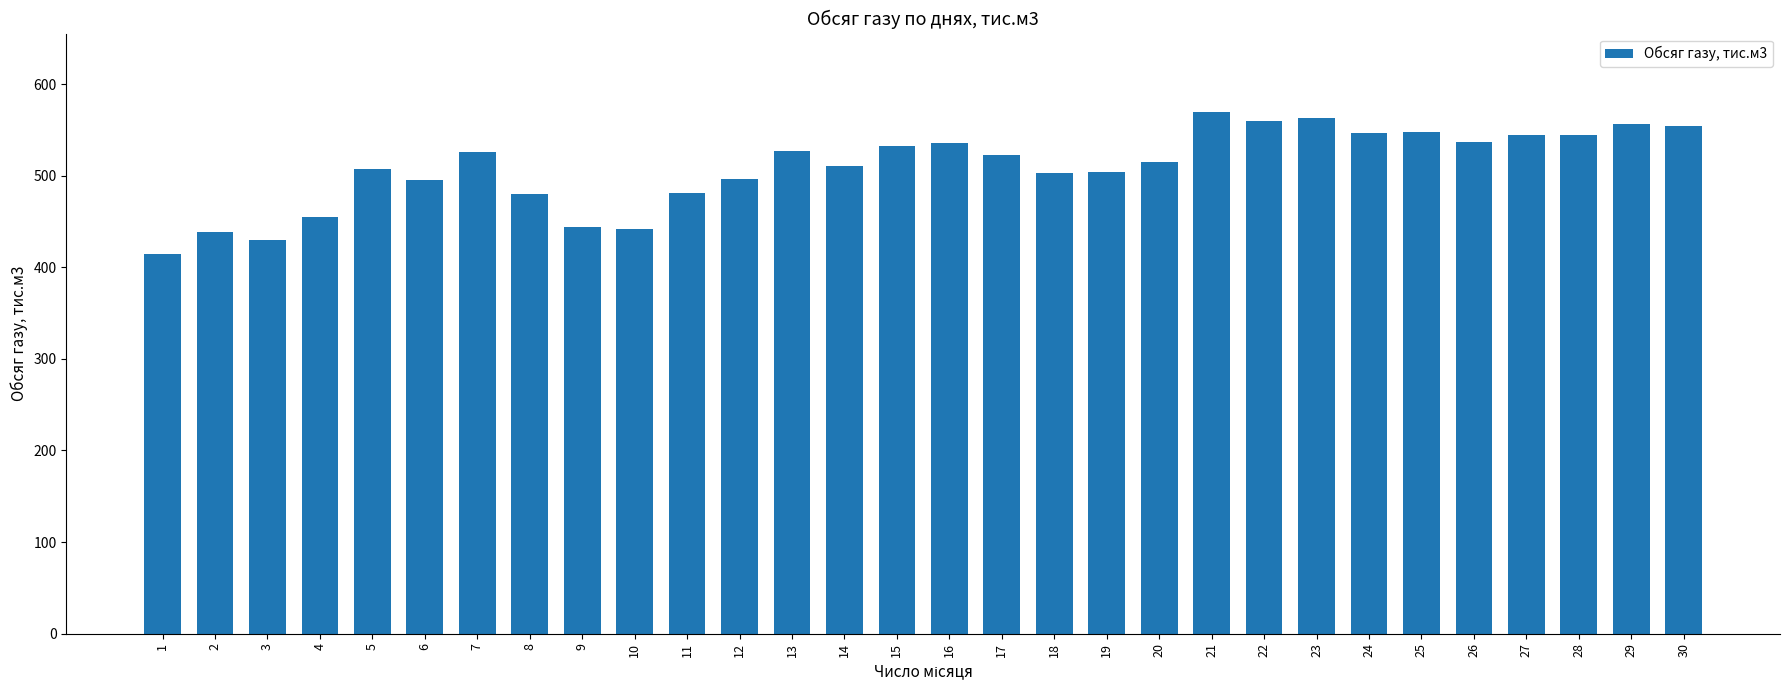

What is the difference between the maximum and second lowest values?

140.1